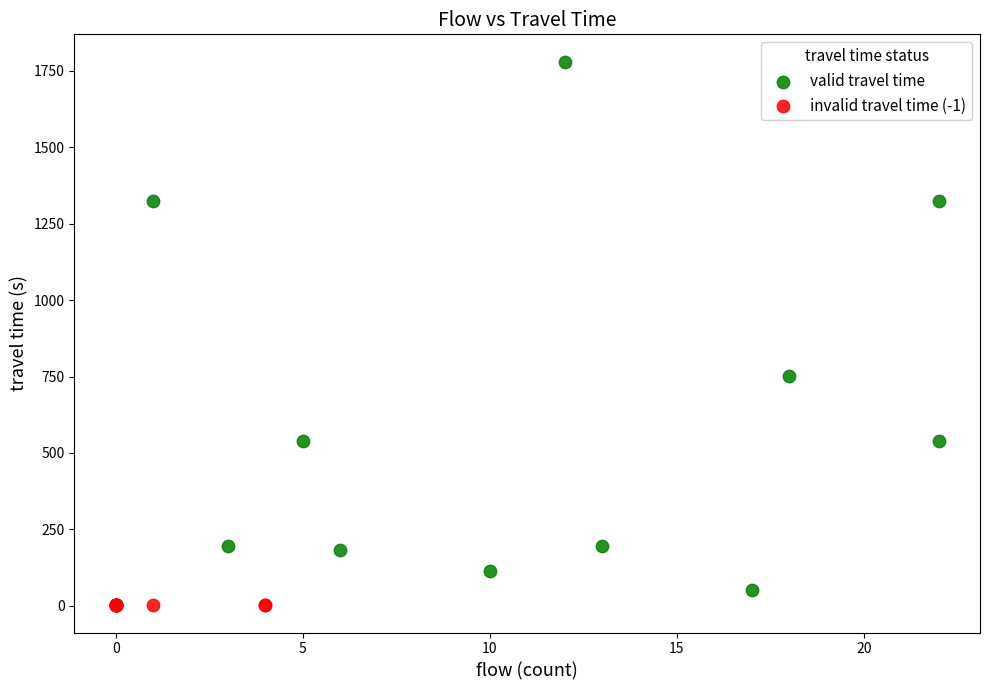

What are all the series names shown in the legend?

valid travel time, invalid travel time (-1)